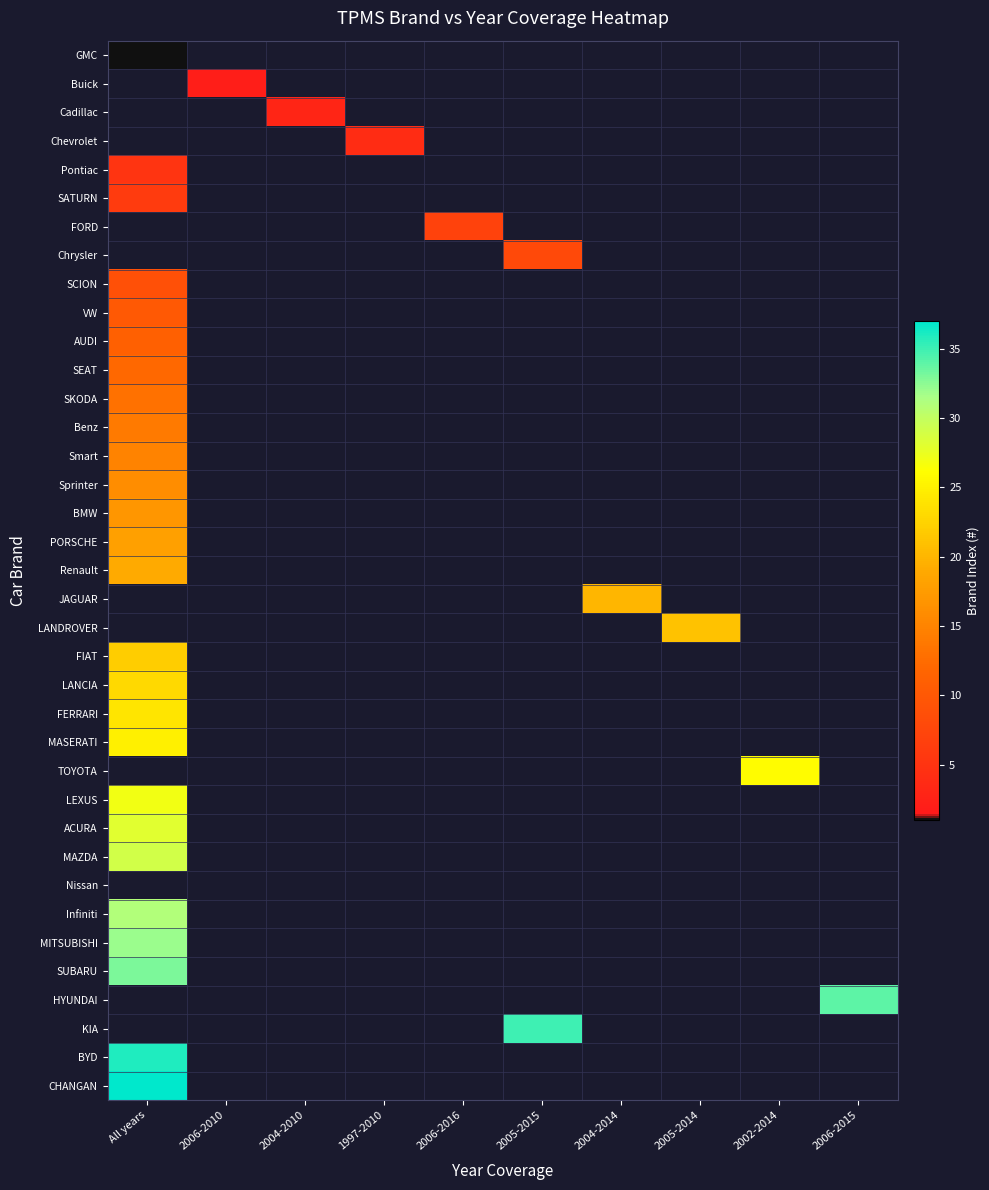

At how many categories does at least one series exceed 27?

3